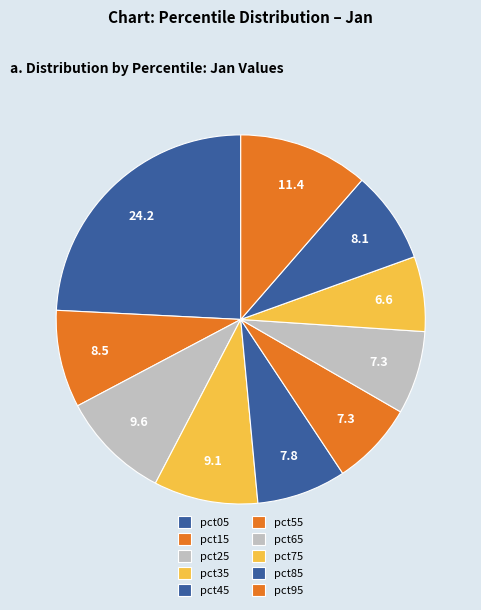

Do pct15 and pct35 together represent more than half of the pie?

No